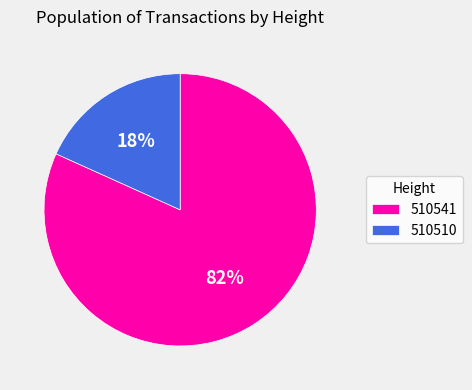

How many slices are in this pie chart?

2